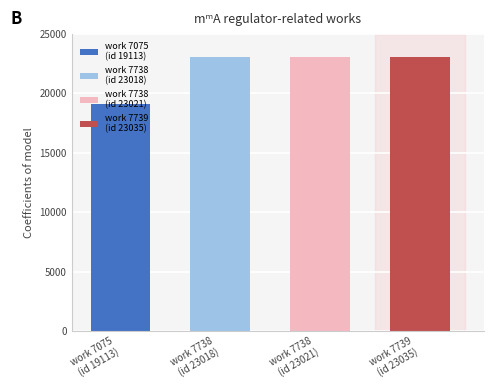

Is it true that the value at 7738 is 23021?

True